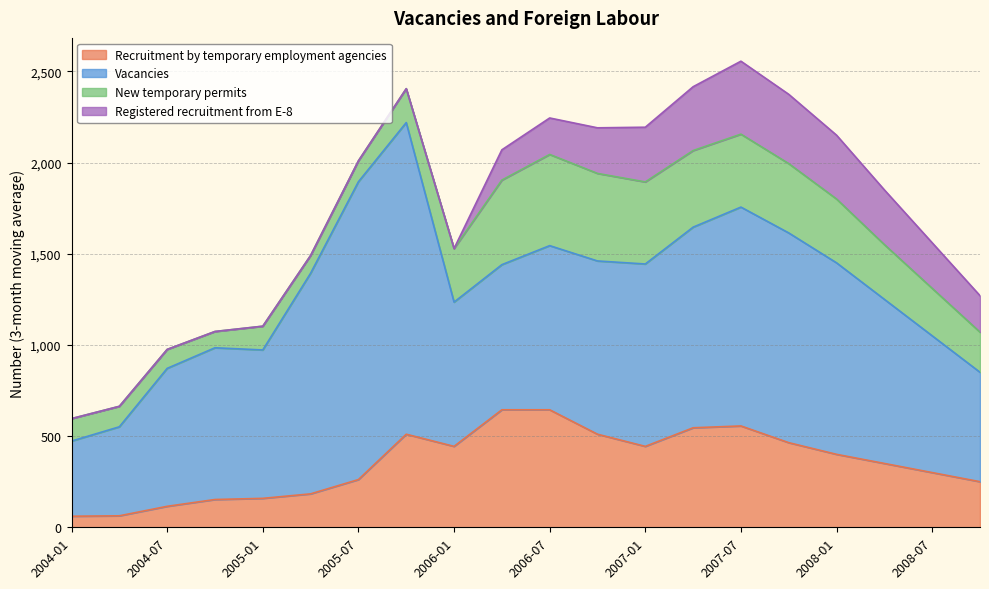

Reading right to left, extract all data points from this chart.

Recruitment by temporary employment agencies: 2008-10=250.0	2008-07=300.0	2008-04=350.0	2008-01=400.0	2007-10=464.0	2007-07=555.7	2007-04=545.7	2007-01=443.7	2006-10=510.3	2006-07=644.3	2006-04=644.3	2006-01=443.7	2005-10=510.3	2005-07=261.7	2005-04=183.3	2005-01=158.7	2004-10=152.3	2004-07=115.0	2004-04=63.0	2004-01=60.7
Vacancies: 2008-10=600.0	2008-07=750.0	2008-04=900.0	2008-01=1050.0	2007-10=1150.0	2007-07=1200.0	2007-04=1100.0	2007-01=1000.0	2006-10=950.0	2006-07=900.0	2006-04=795.7	2006-01=791.0	2005-10=1708.7	2005-07=1633.0	2005-04=1209.7	2005-01=813.7	2004-10=832.0	2004-07=756.3	2004-04=488.0	2004-01=412.0
New temporary permits: 2008-10=220.0	2008-07=260.0	2008-04=300.0	2008-01=350.0	2007-10=380.0	2007-07=400.0	2007-04=420.0	2007-01=450.0	2006-10=480.0	2006-07=500.0	2006-04=463.7	2006-01=293.7	2005-10=186.0	2005-07=114.7	2005-04=97.3	2005-01=130.3	2004-10=89.3	2004-07=104.0	2004-04=112.3	2004-01=123.3
Registered recruitment from E-8: 2008-10=200.0	2008-07=250.0	2008-04=300.0	2008-01=350.0	2007-10=380.0	2007-07=400.0	2007-04=350.0	2007-01=300.0	2006-10=250.0	2006-07=200.0	2006-04=166.0	2006-01=0.0	2005-10=0.0	2005-07=0.0	2005-04=0.0	2005-01=0.0	2004-10=0.0	2004-07=0.0	2004-04=0.0	2004-01=0.0